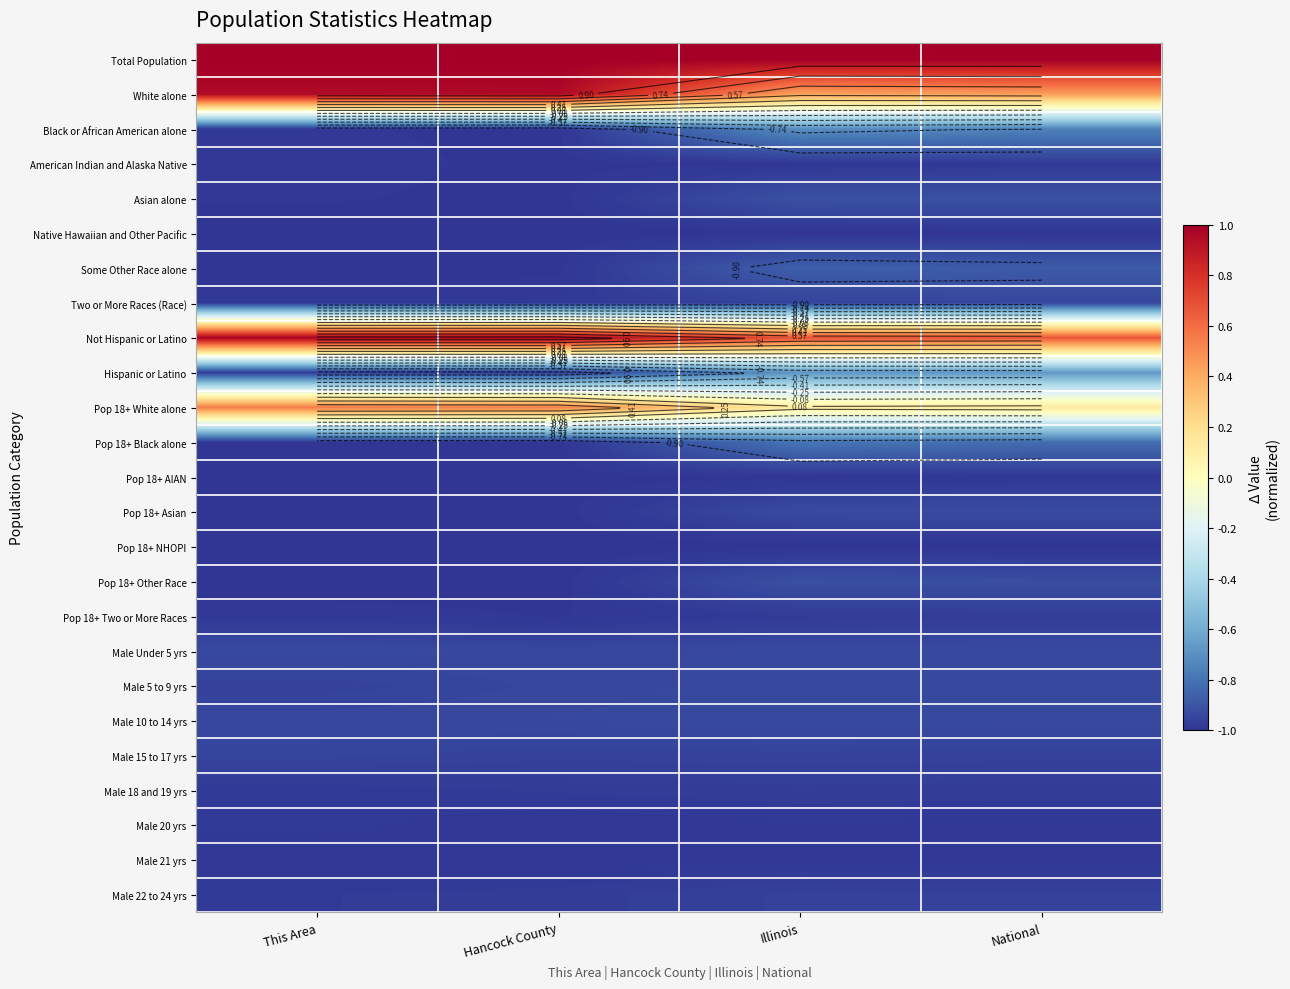

At how many categories does at least one series exceed 0?

4